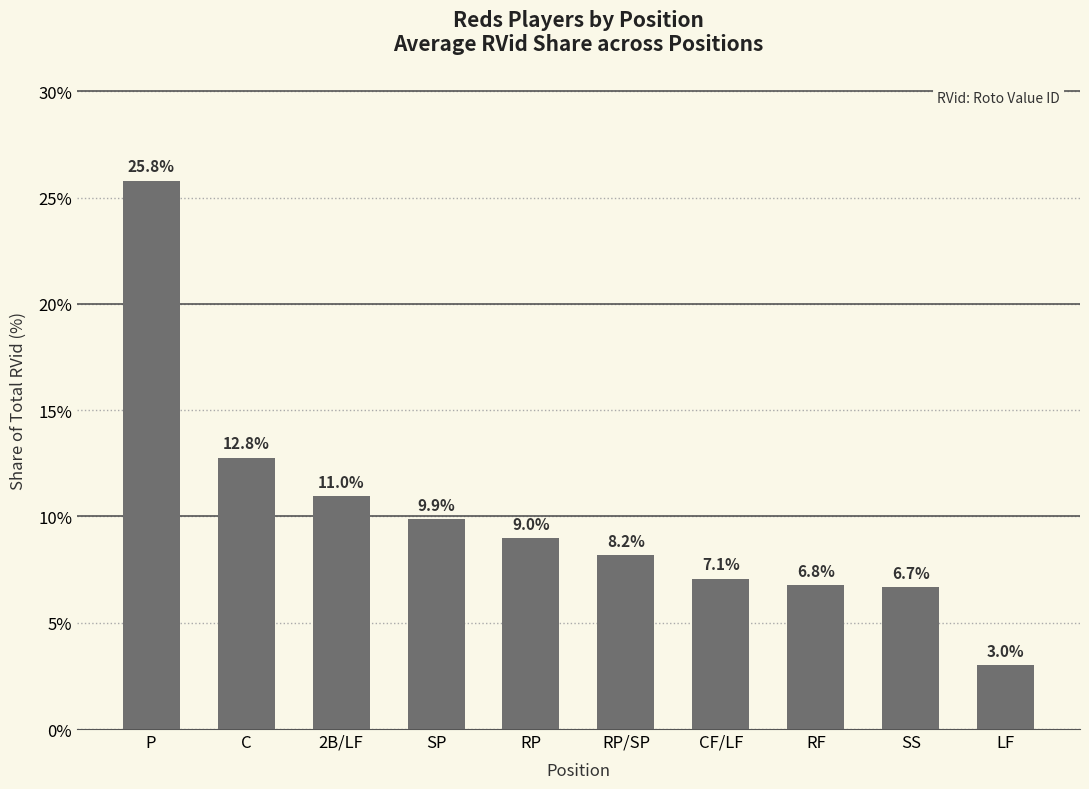

What is the average value?

10.0